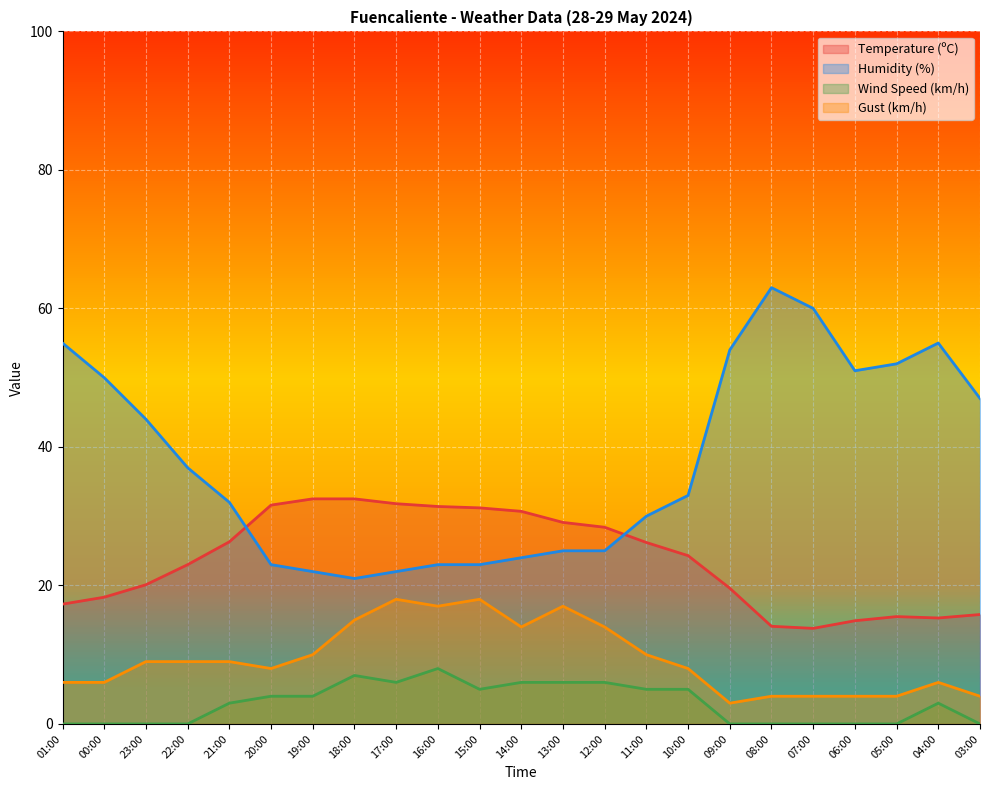

How many lines are shown in the chart?

4